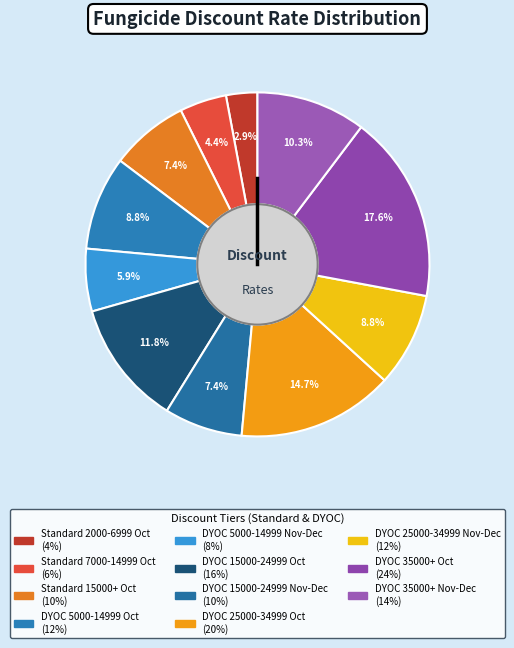

How many slices are in this pie chart?

11